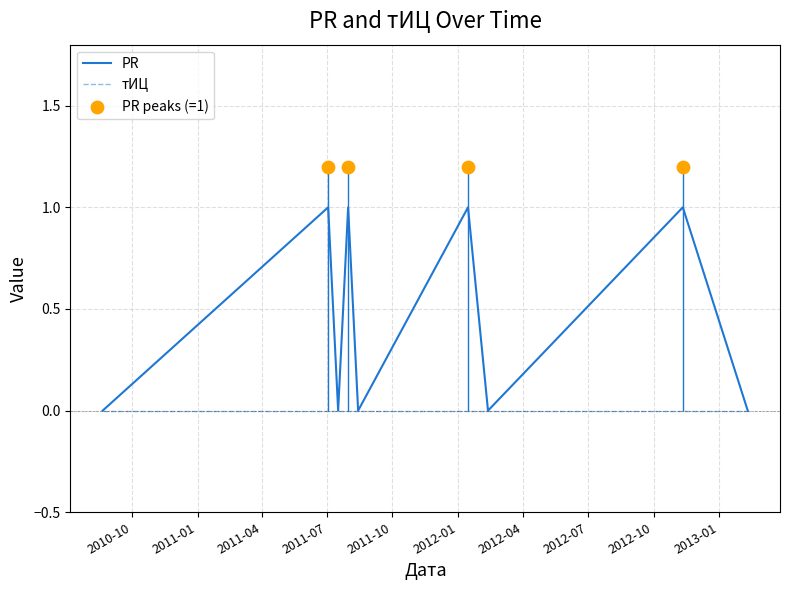

Which has a higher value, 2011-07-17 or 2011-08-14?

2011-07-17